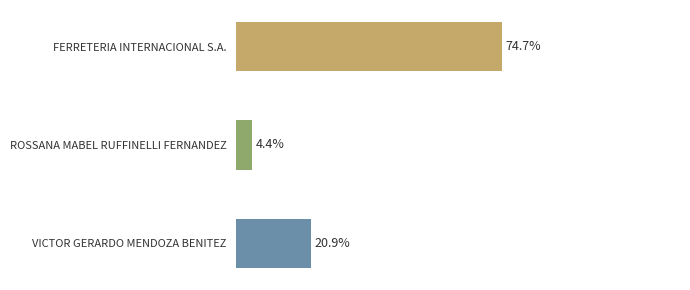

How many data points are less than 51072240?

1